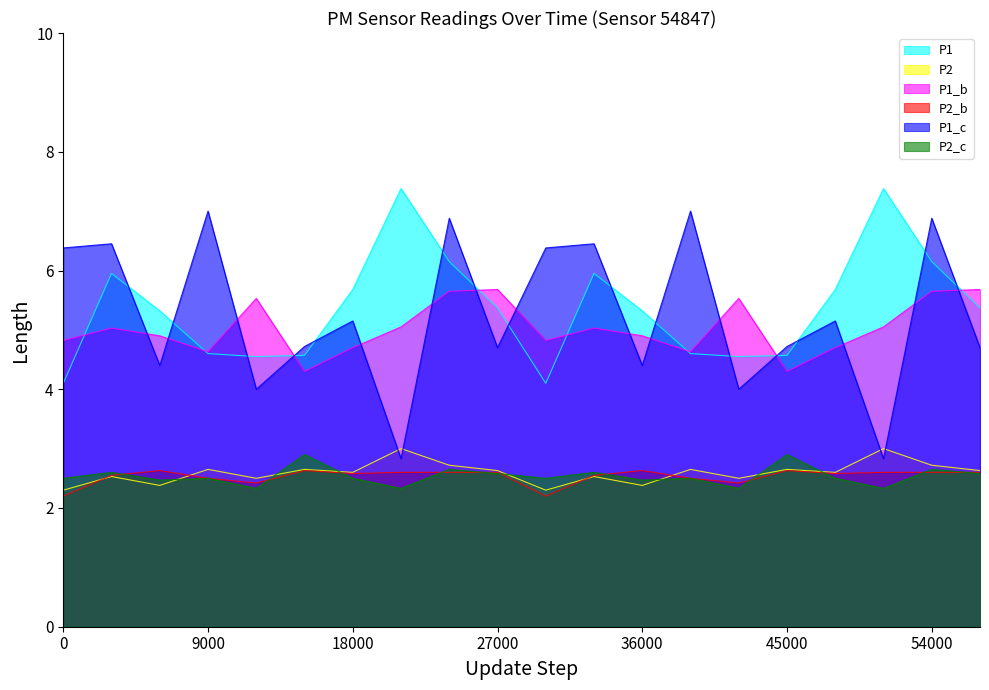

What is the difference between the highest and lowest values at 9000?

4.5